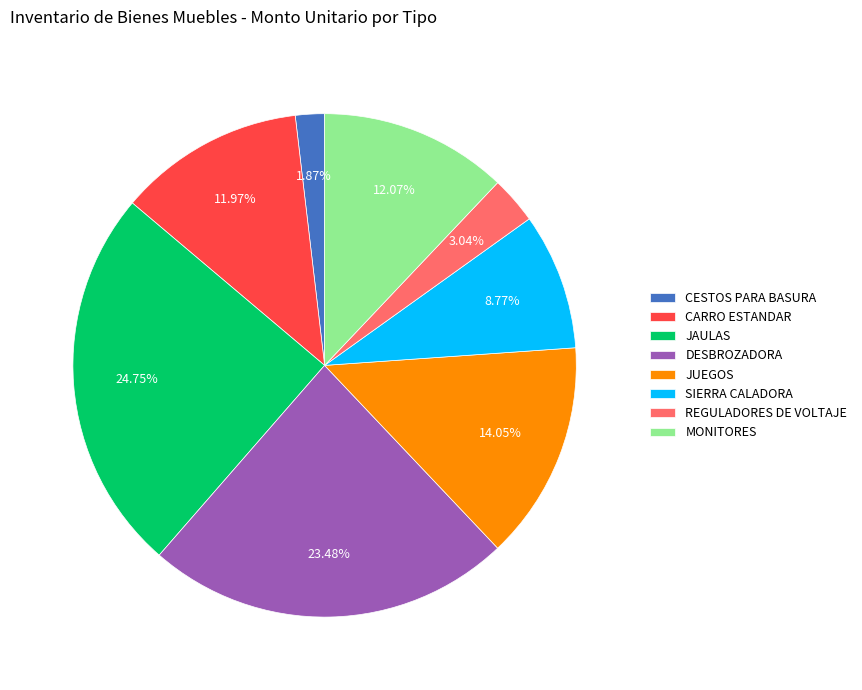

Which has a higher value, CARRO ESTANDAR or CESTOS PARA BASURA?

CARRO ESTANDAR